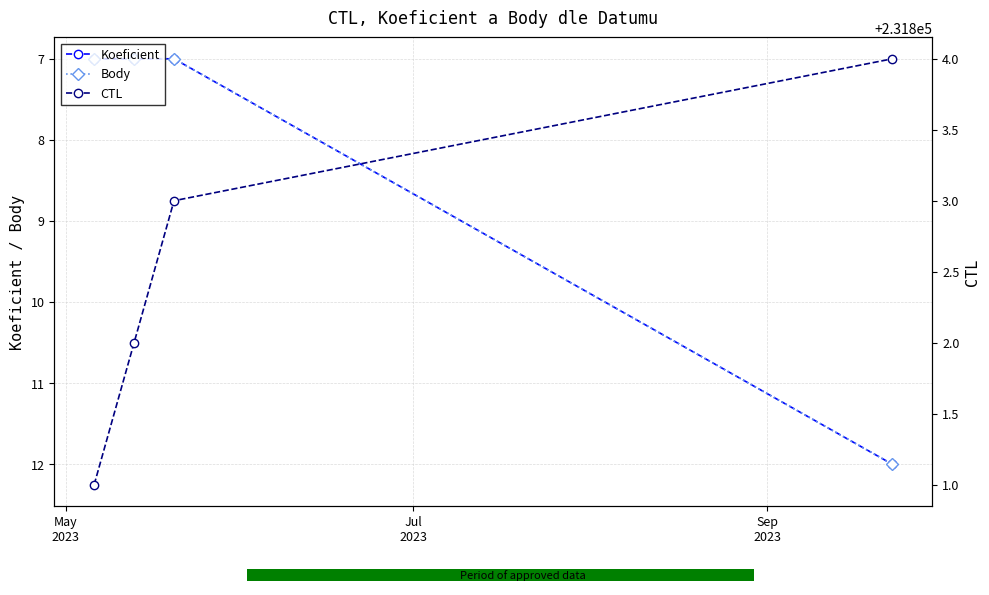

List the series in order of their peak value, highest first.

CTL, Koeficient, Body